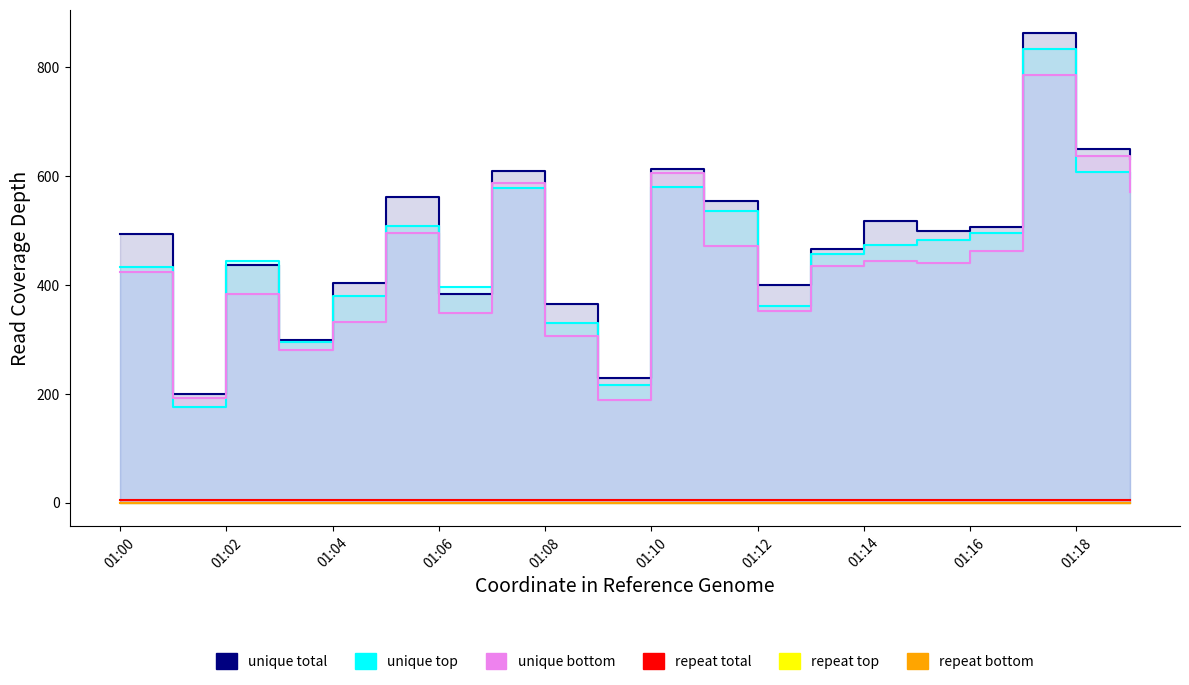

Is it true that repeat total equals 5 at 01:02?

True